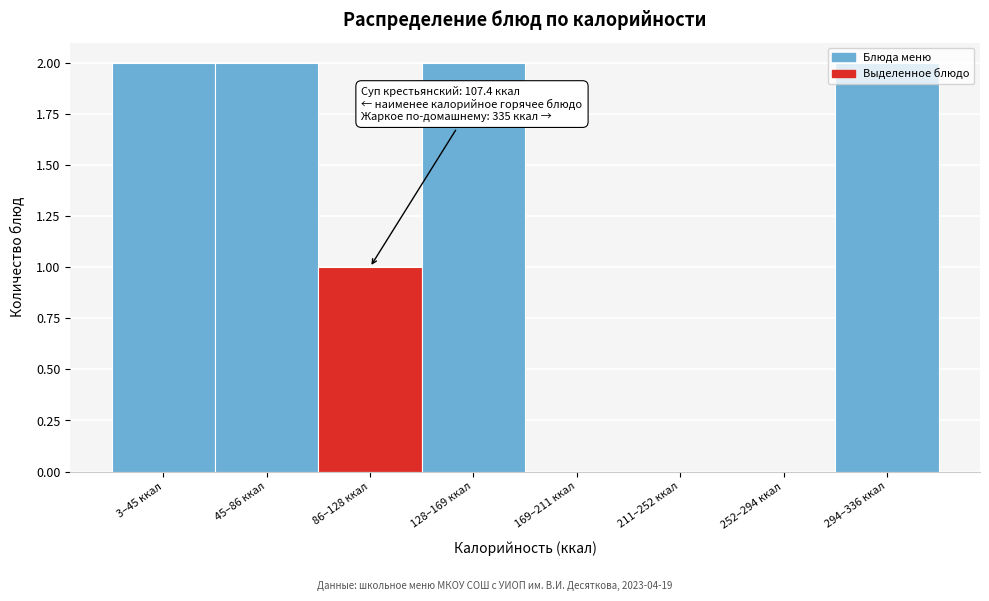

Is it true that the value at 128–169 ккал is 3?

False